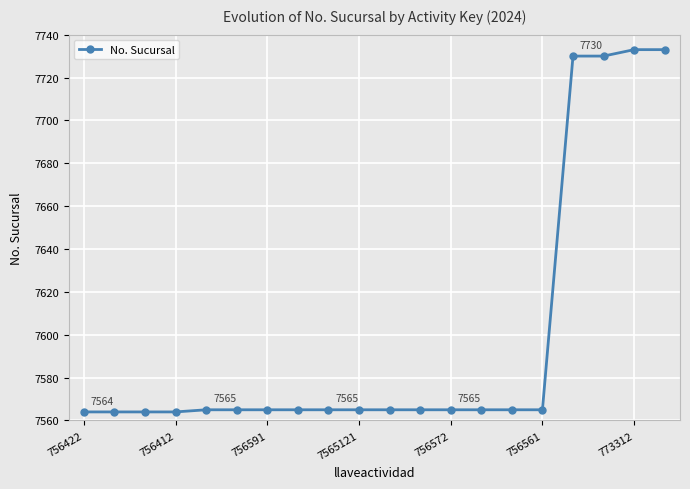

What is the smallest value displayed?

7564